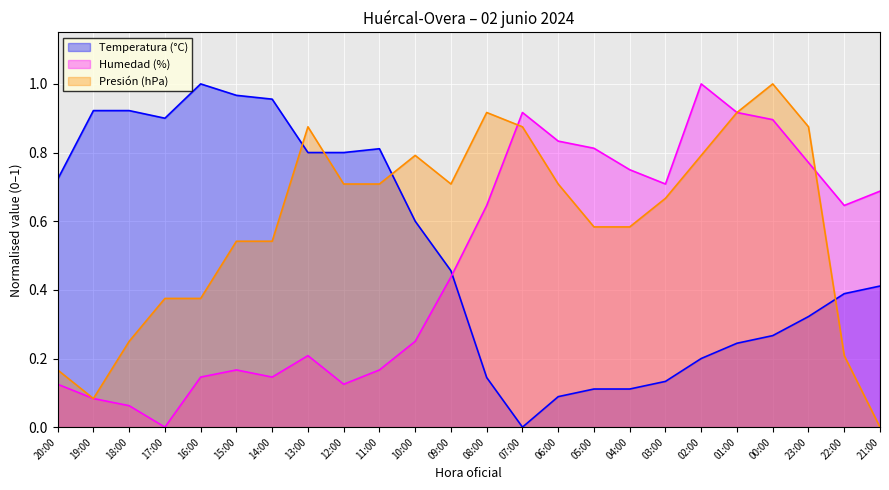

What are all the series names shown in the legend?

Temperatura (°C), Humedad (%), Presión (hPa)